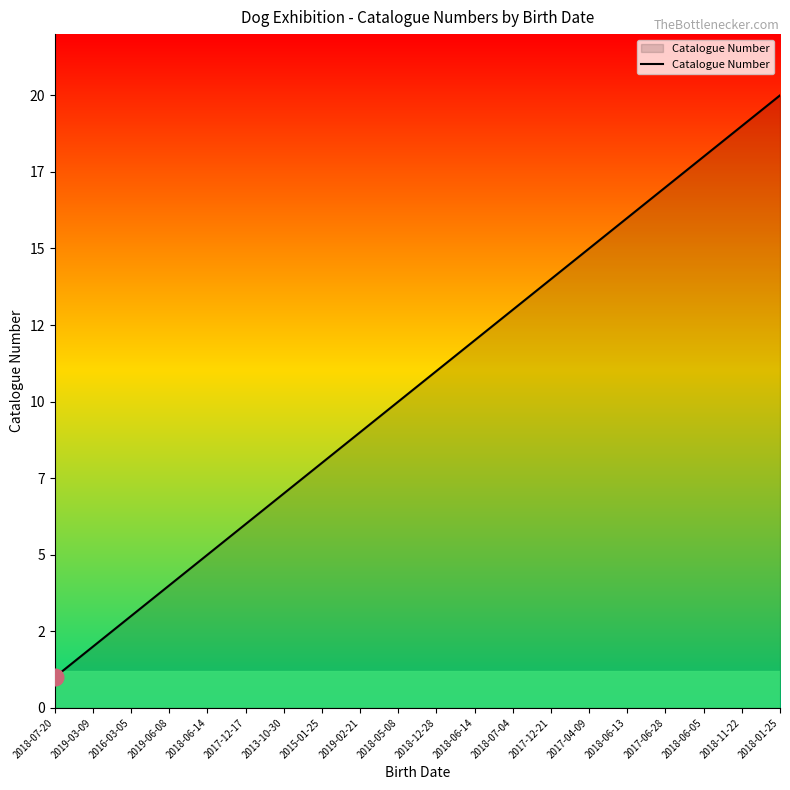

Is it true that the value at 2018-06-14 is 5?

True